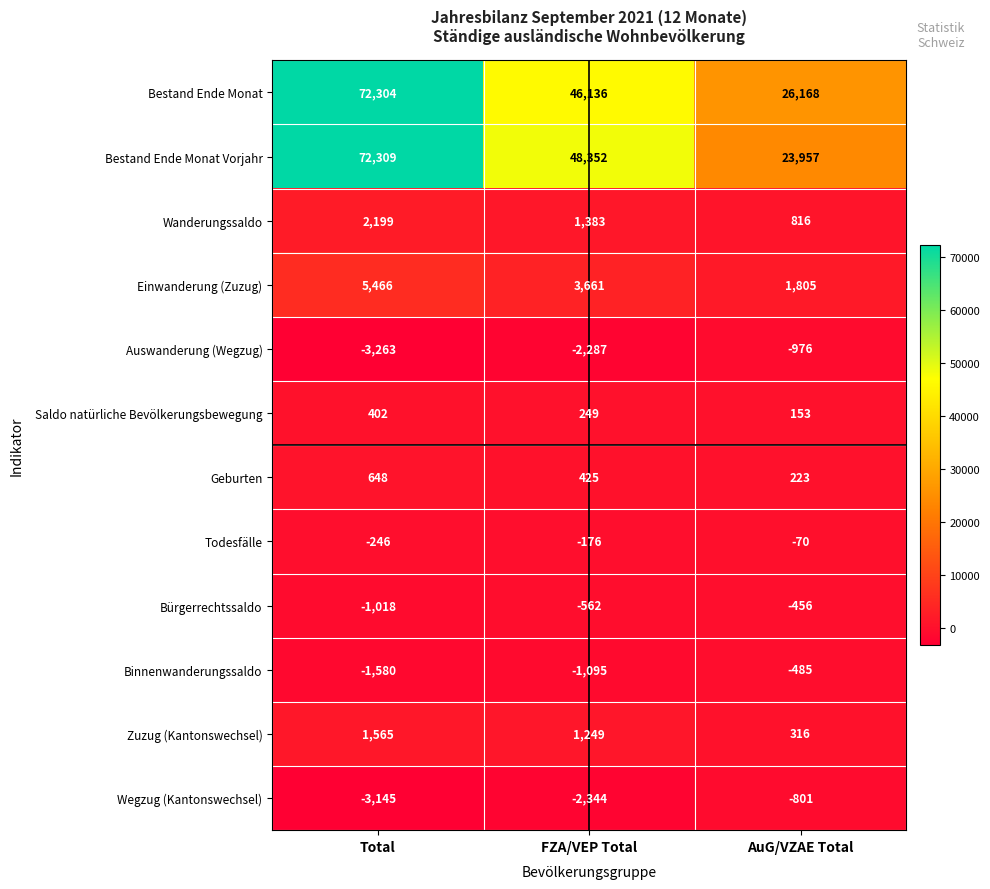

What is the smallest value displayed?

-3263